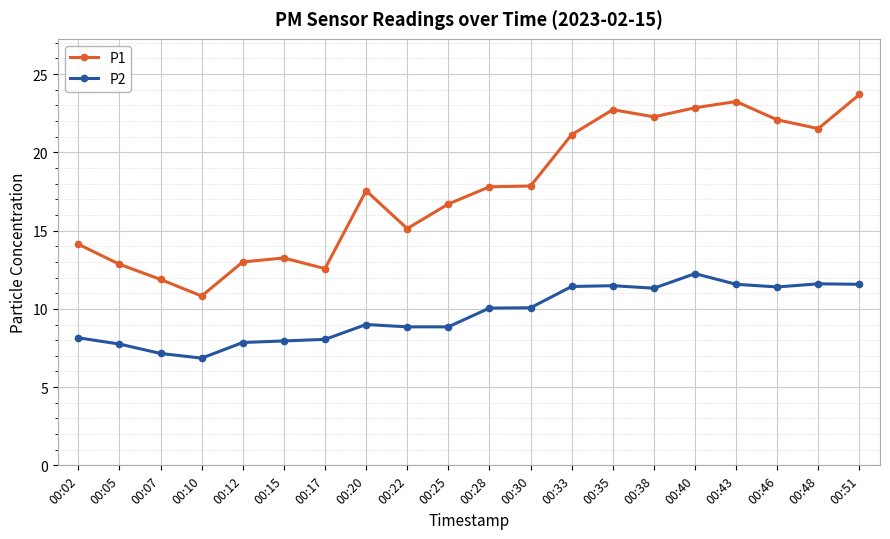

What is the greatest value displayed?

23.7